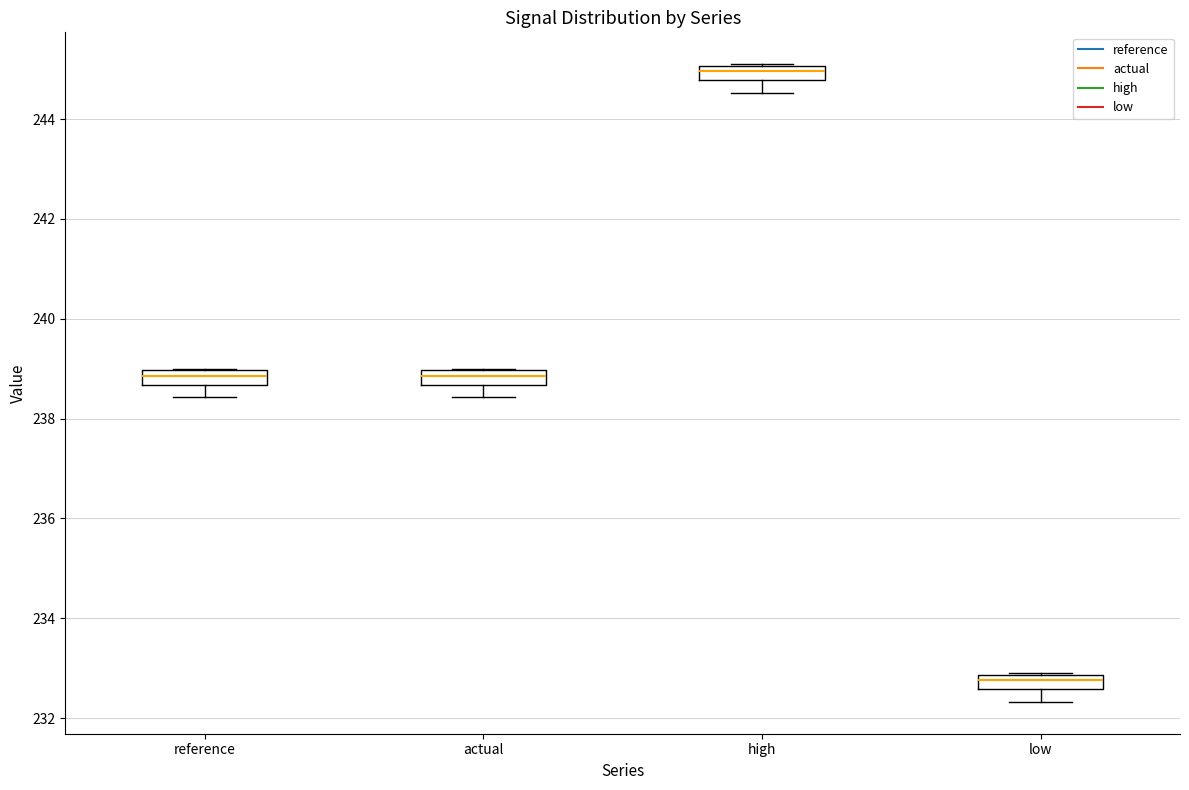

Where does the median line of the box for actual sit on the y-axis? The values are not printed on the chart, so give them approximately, as read against the axis.

238.8